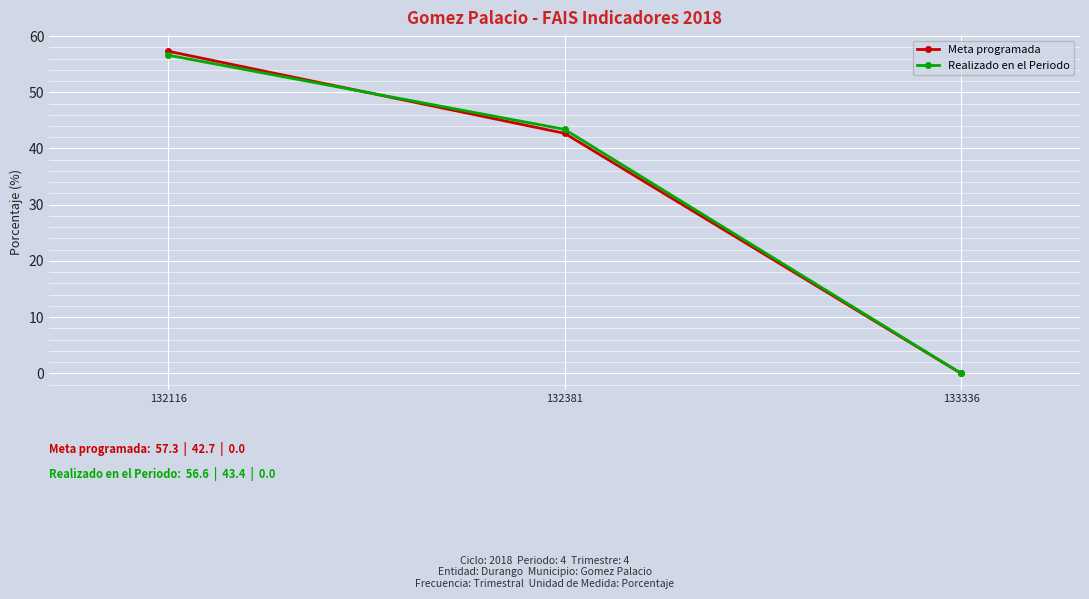

Reading left to right, what are all the values shown in this chart?

Meta programada: 132116=57.3	132381=42.7	133336=0.0
Realizado en el Periodo: 132116=56.6	132381=43.4	133336=0.0